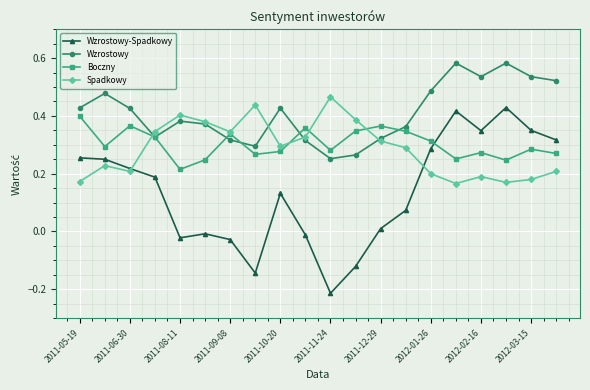

Which series has the widest spread of values?

Wzrostowy-Spadkowy